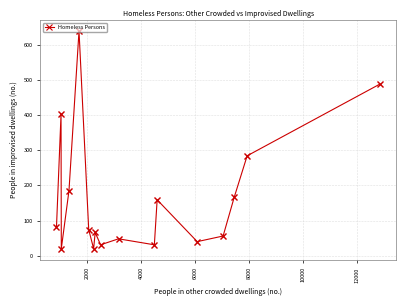

What is the smallest value displayed?

20